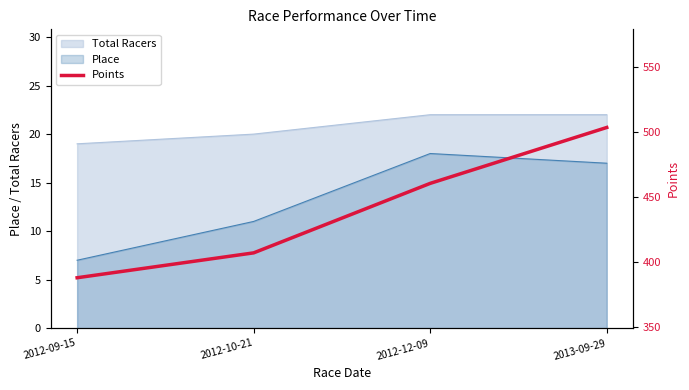

Is it true that Place equals 3 at 2012-09-15?

False